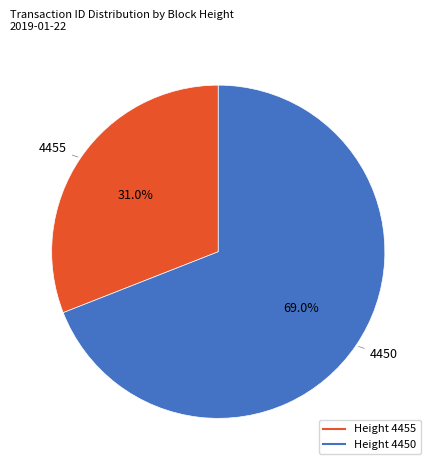

Rank the categories by value from highest to lowest.

4450, 4455